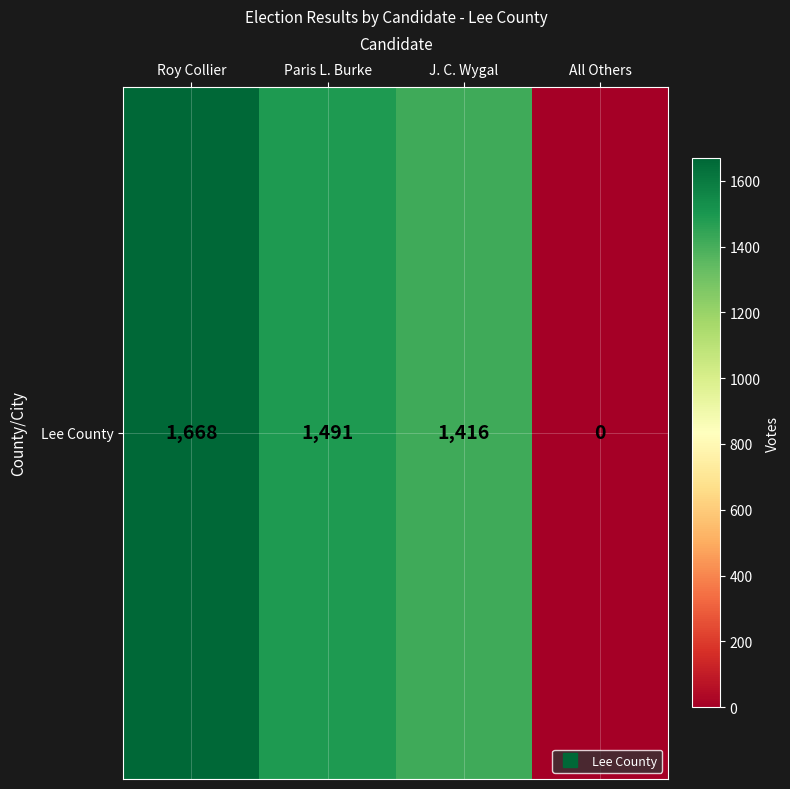

How many series are shown in this chart?

1